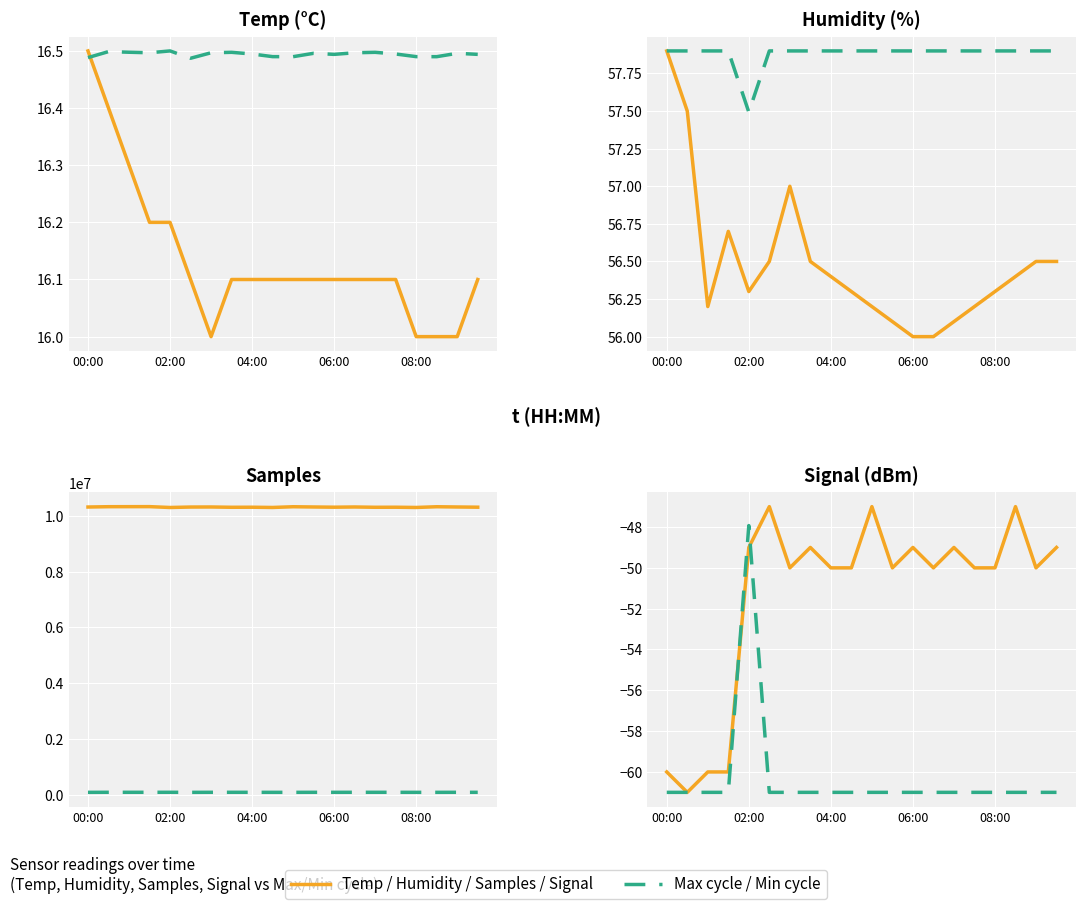

Read the Temp/Humidity/Samples/Signal value at 14.

-49.0